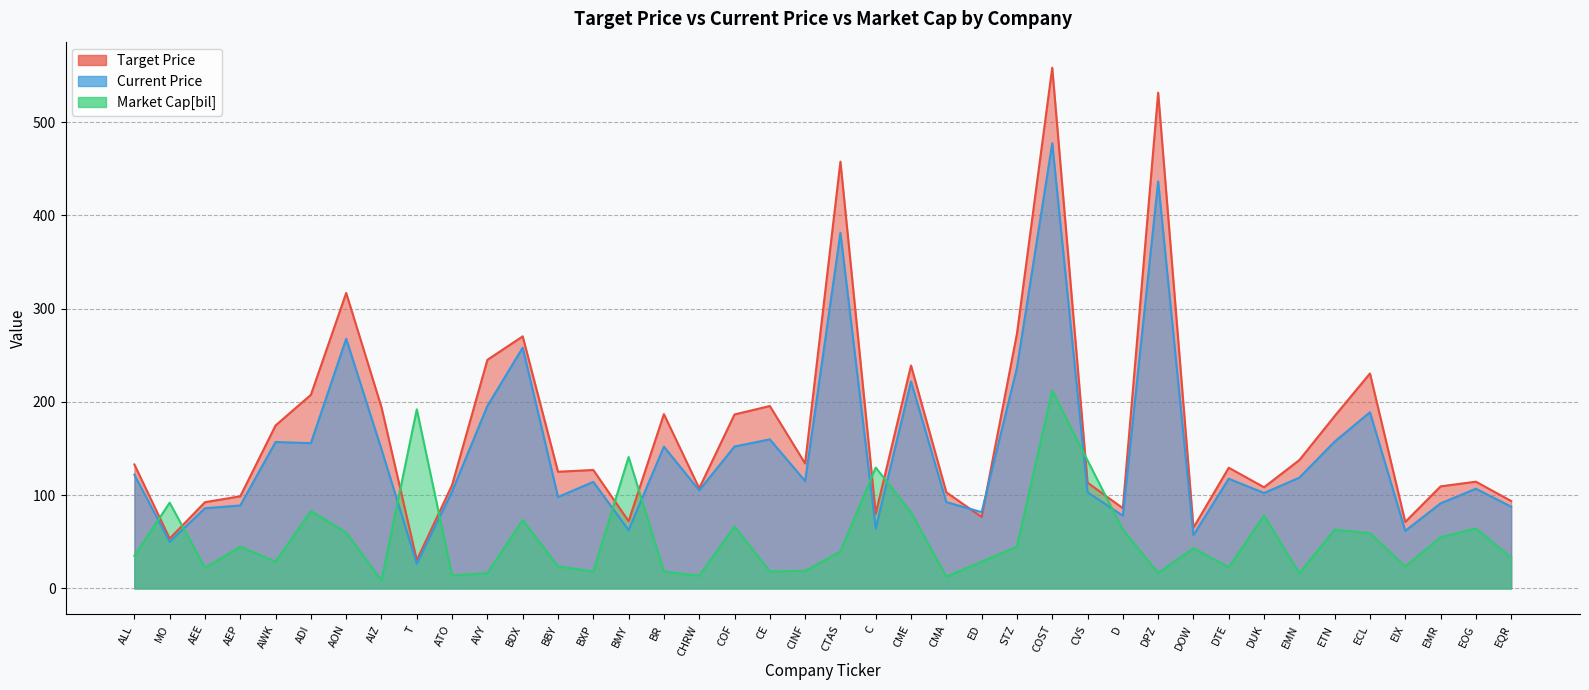

List the series in order of their overall mean, highest first.

Target Price, Current Price, Market Cap[bil]